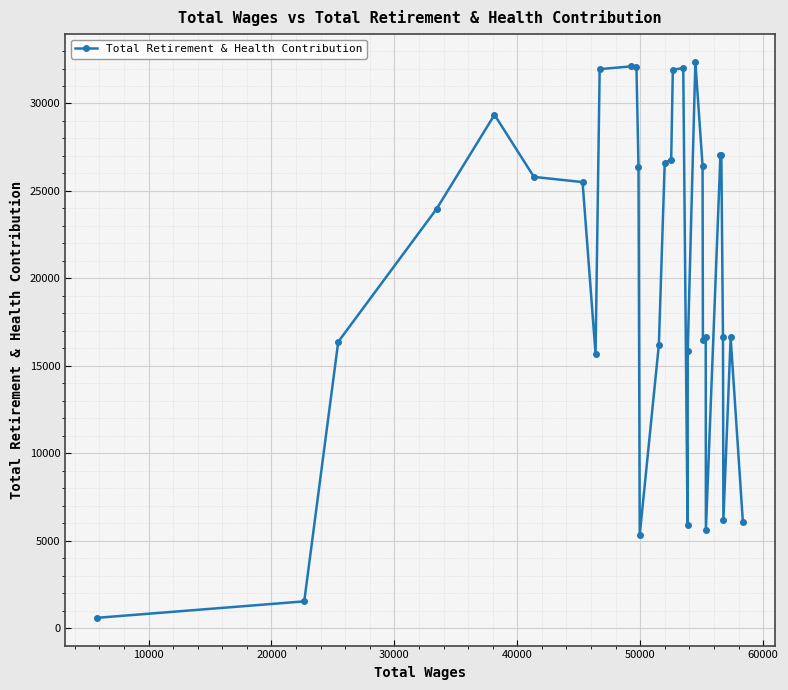

What is the average value?

19974